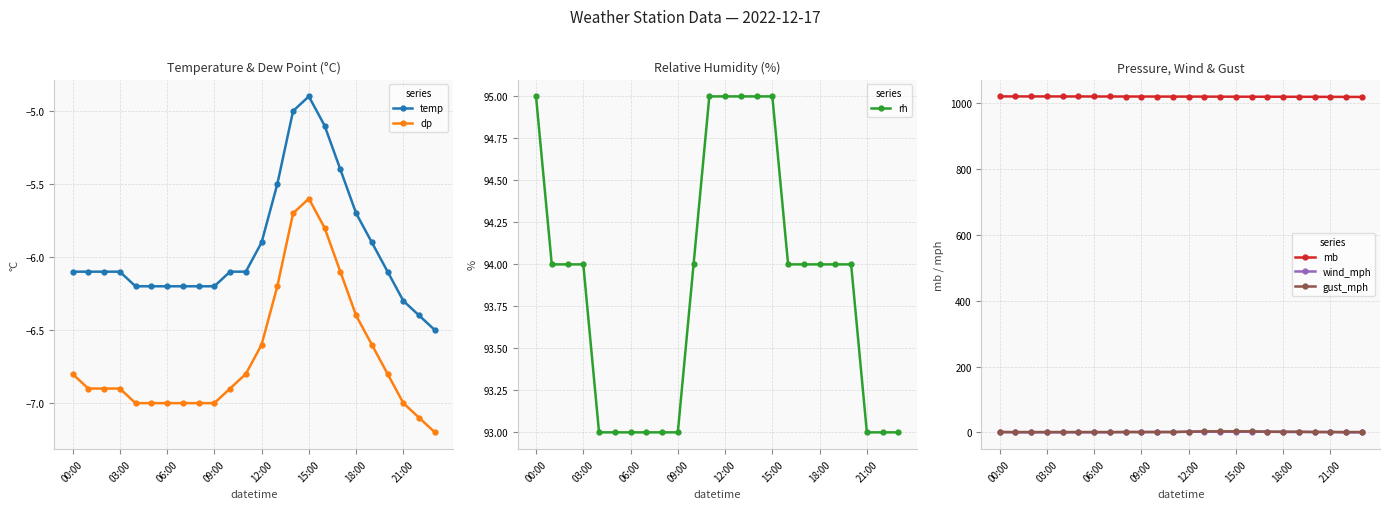

Rank the series by their maximum value, from lowest to highest.

dp, temp, wind_mph, gust_mph, rh, mb